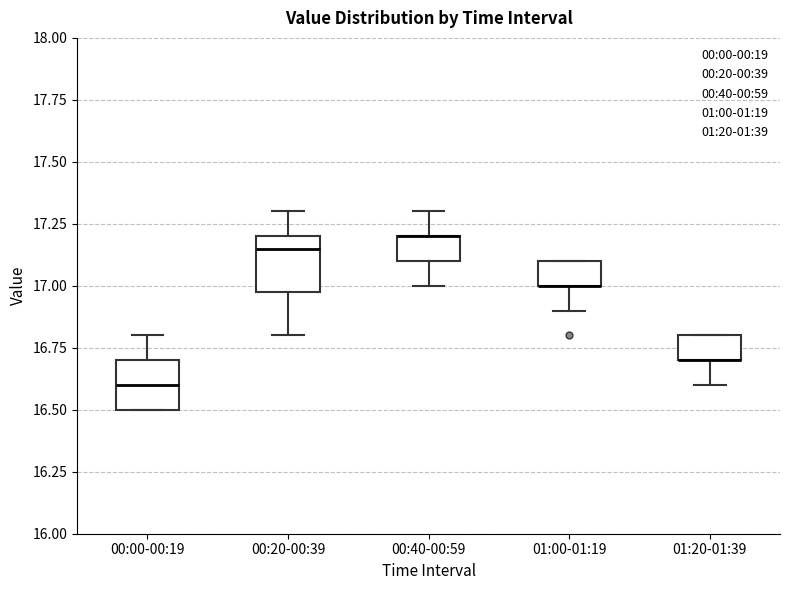

Reading left to right, read every box against the y-axis: the position of its median line, the range the box covers, and the ends of its whiskers. The values are not printed on the chart, so give them approximately, as read against the axis.

00:00-00:19: median 16.60, box 16.50 to 16.70, whiskers 16.50 to 16.80
00:20-00:39: median 17.15, box 17.00 to 17.20, whiskers 16.80 to 17.30
00:40-00:59: median 17.20 (drawn on the box's upper edge), box 17.10 to 17.20, whiskers 17.00 to 17.30
01:00-01:19: median 17.00 (drawn on the box's lower edge), box 17.00 to 17.10, whiskers 16.90 to 17.10
01:20-01:39: median 16.70 (drawn on the box's lower edge), box 16.70 to 16.80, whiskers 16.60 to 16.80